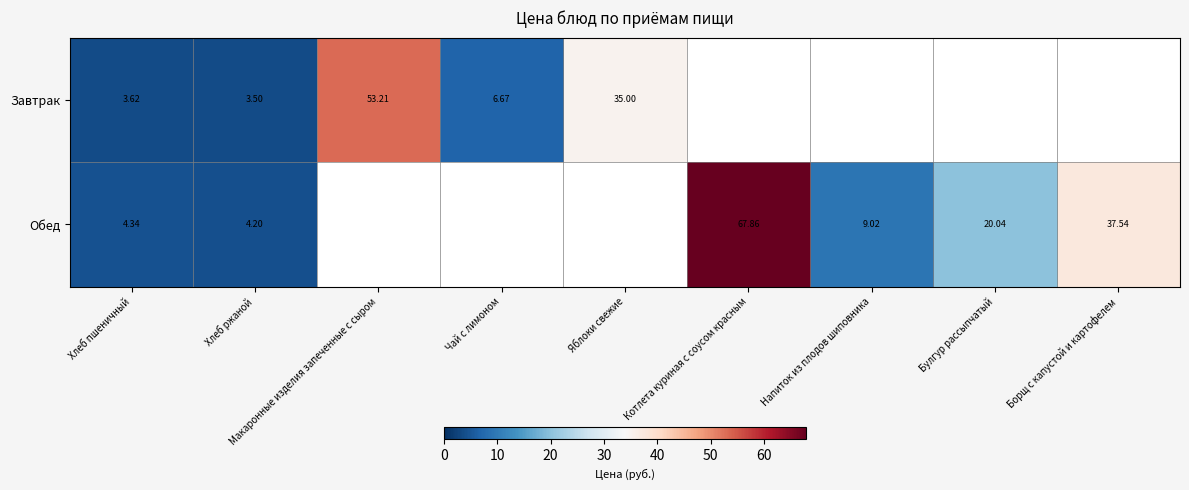

At how many categories does at least one series exceed 23?

4